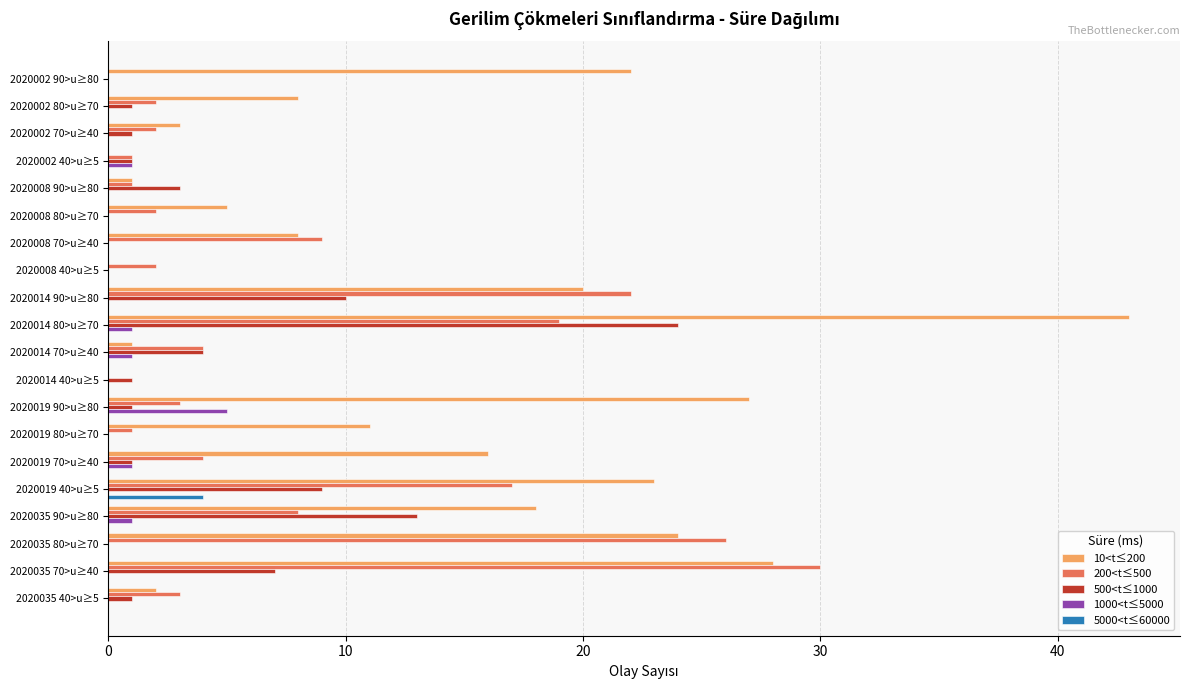

The value of 10<t≤200 at 2020002 80>u≥70 is 8. True or false?

True